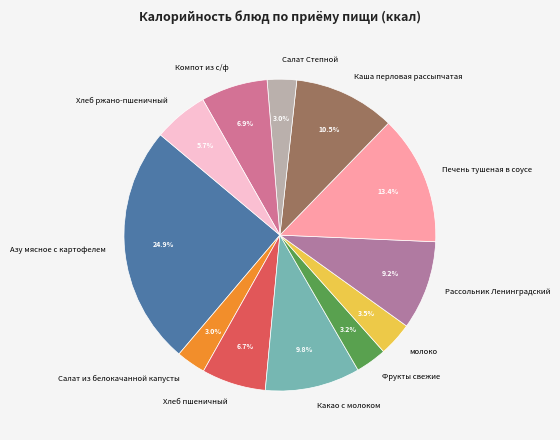

How many segments does this pie chart have?

12